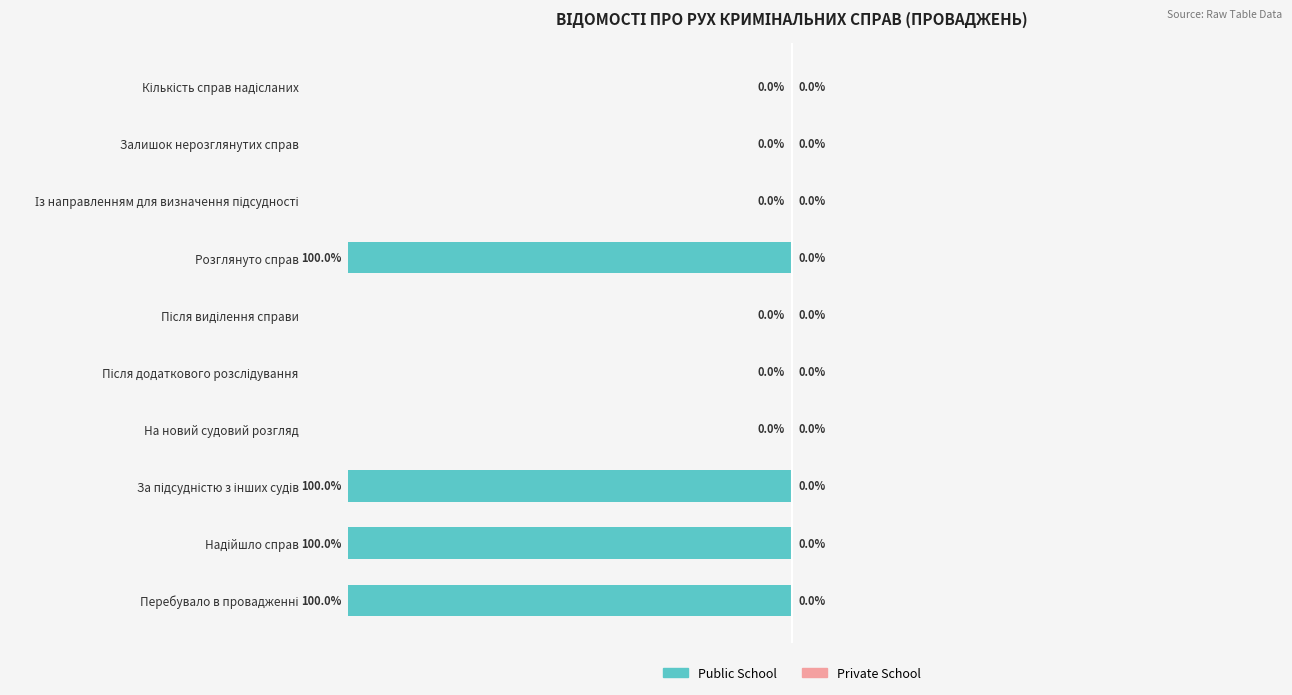

Are the bars grouped side by side (vs. stacked)?

No